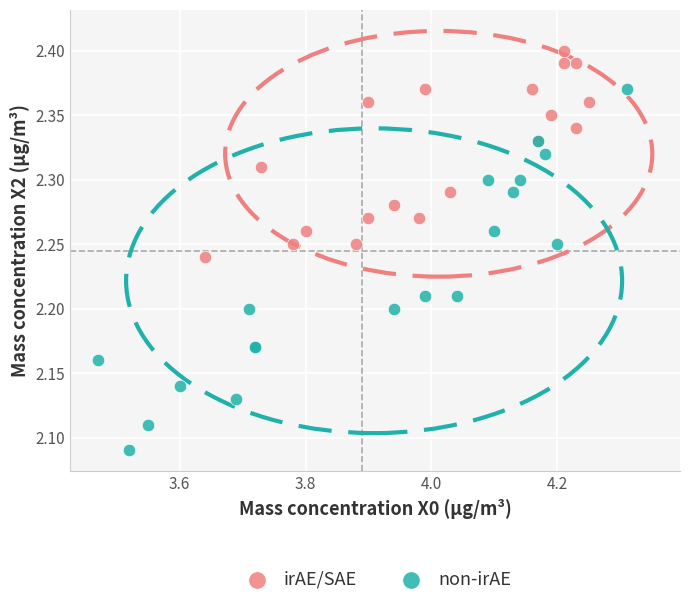

Which series has the largest Y range (max minus min)?

non-irAE